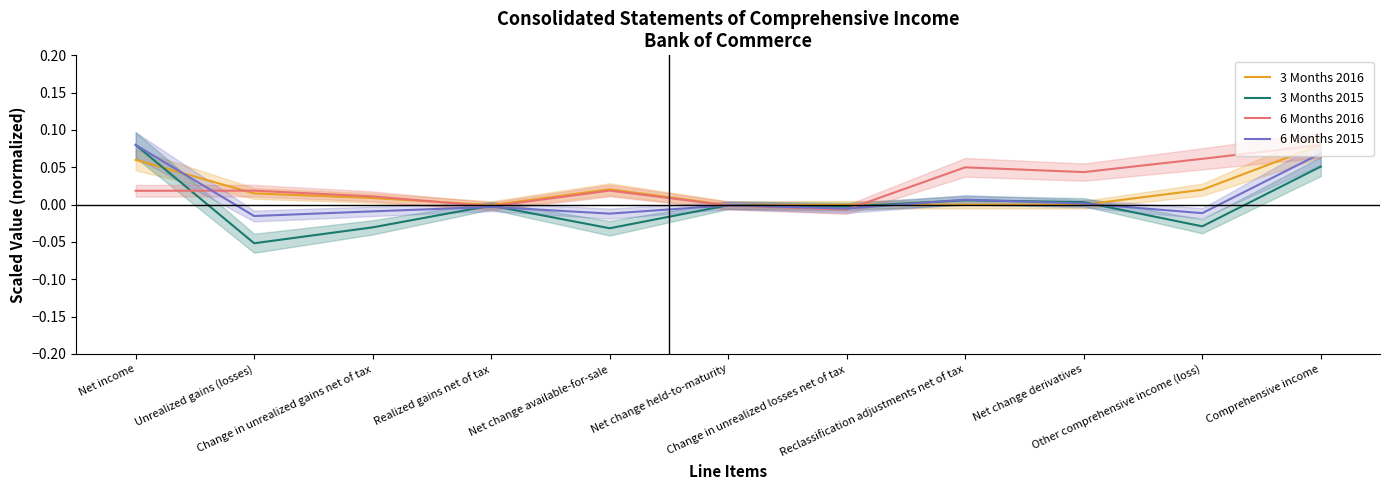

Which series changed the most between Unrealized gains (losses) and Other comprehensive income (loss)?

6 Months 2016